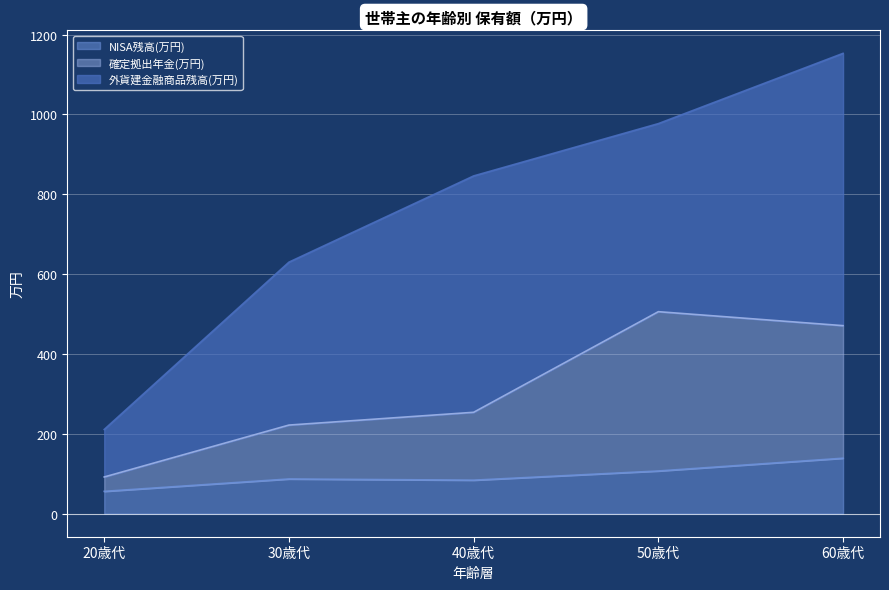

The value of NISA残高(万円) at 50歳代 is 158. True or false?

False